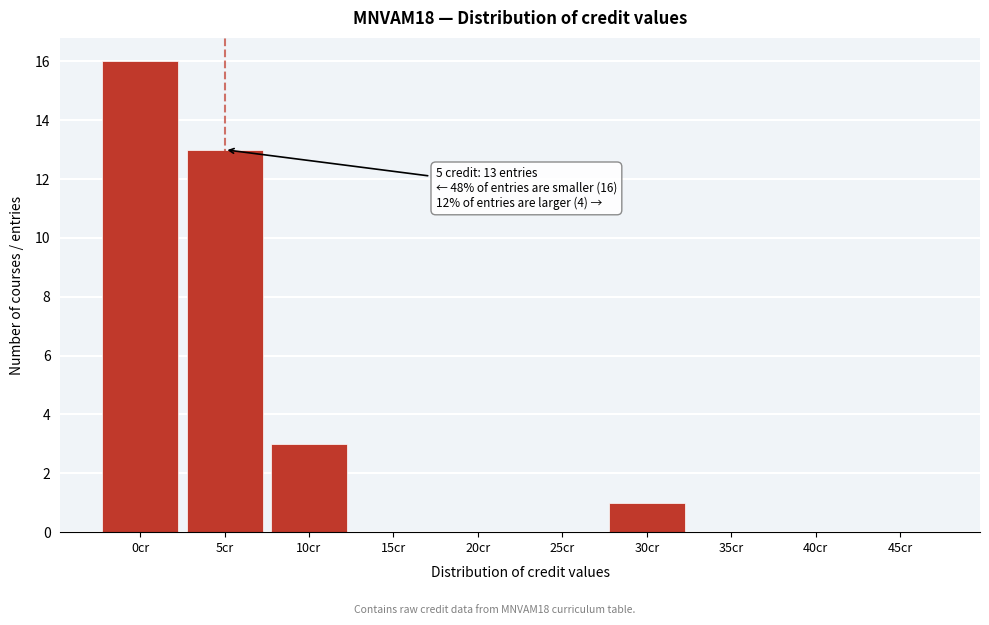

Reading right to left, transcribe all the data shown in this chart.

45cr=0	40cr=0	35cr=0	30cr=1	25cr=0	20cr=0	15cr=0	10cr=3	5cr=13	0cr=16